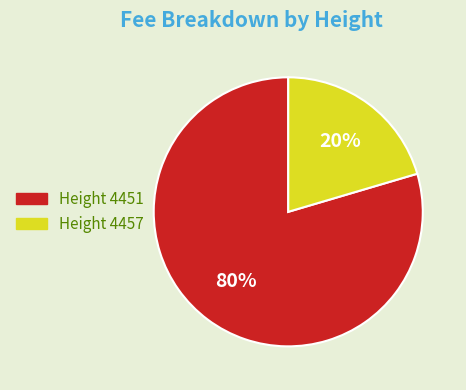

Which category has the biggest portion of the pie?

Height 4451